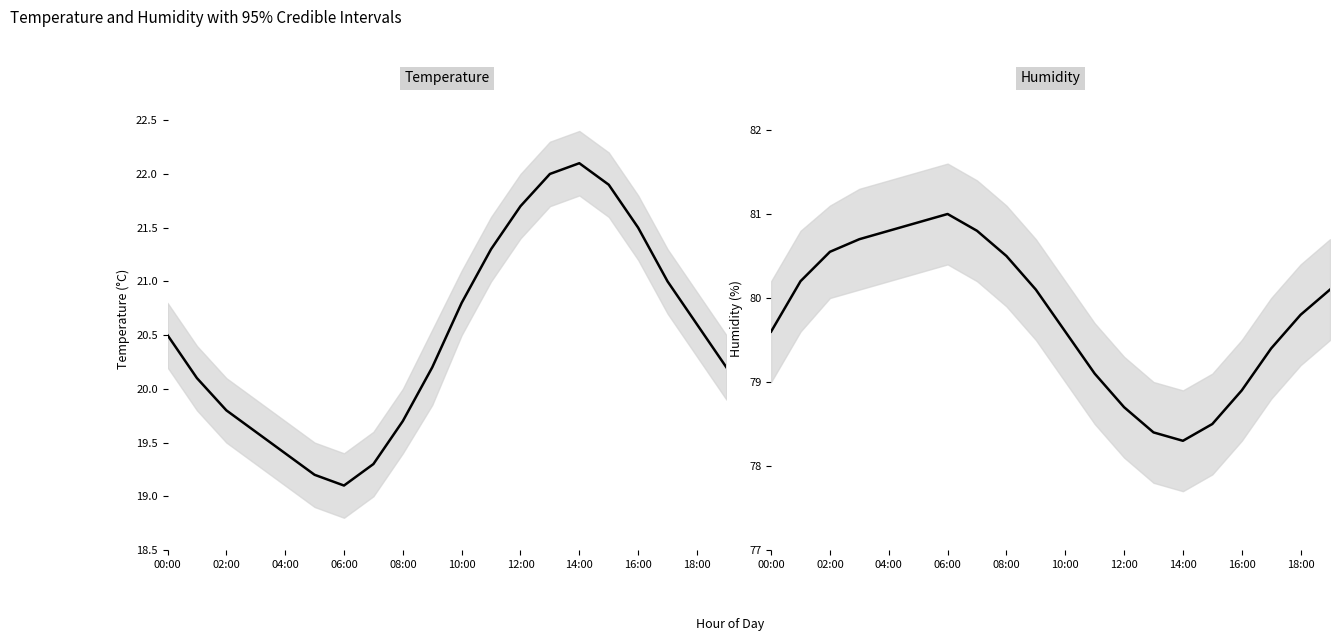

At how many categories does at least one series exceed 79?

15